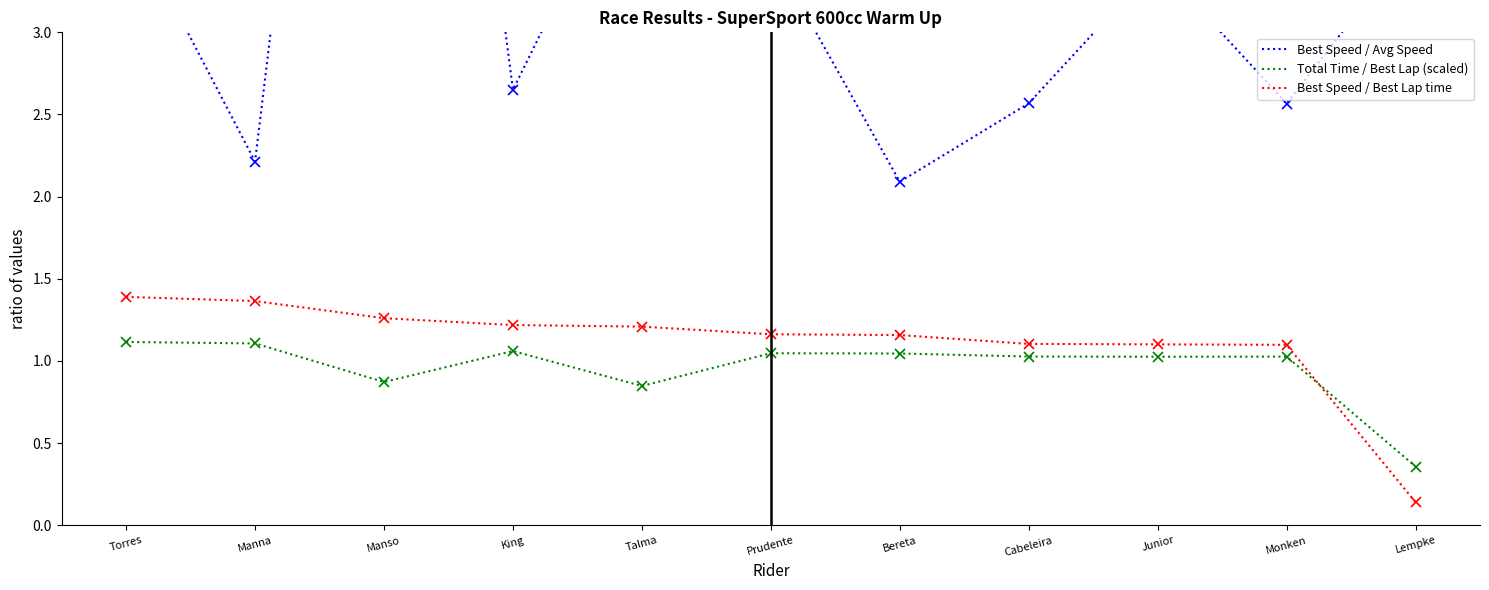

Rank the categories by Total Time / Best Lap (scaled) value from lowest to highest.

Lempke, Talma, Manso, Junior, Monken, Cabeleira, Bereta, Prudente, King, Manna, Torres